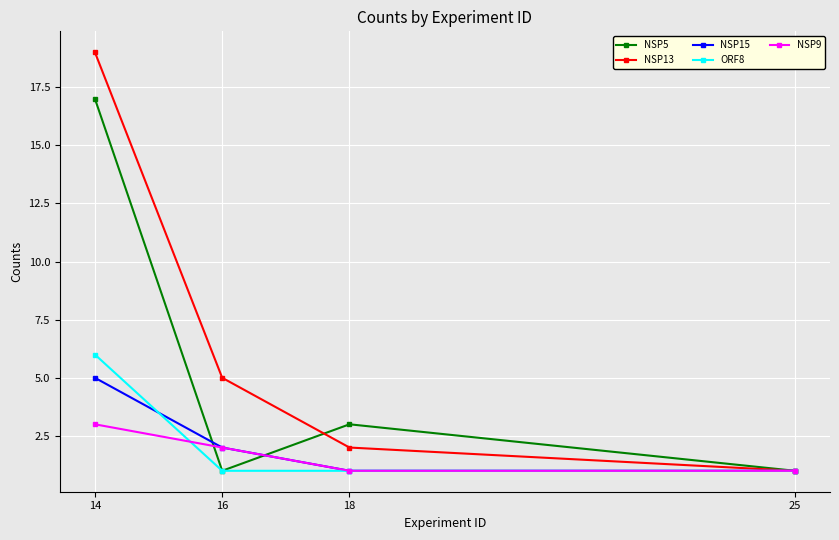

What are all the series names shown in the legend?

NSP5, NSP13, NSP15, ORF8, NSP9